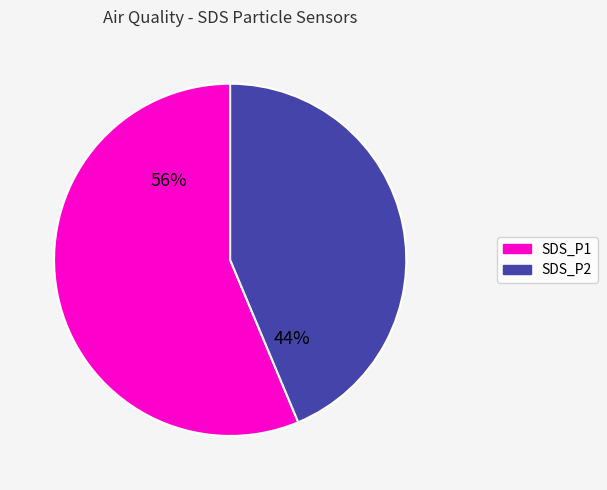

Which category has the smallest portion of the pie?

SDS_P2